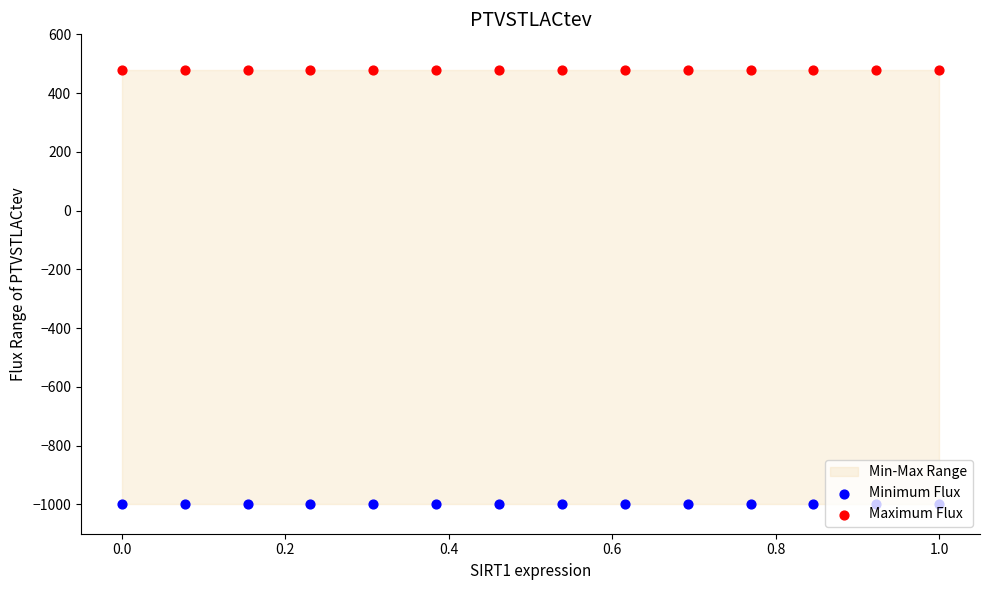

Which series has the largest total across all categories?

Maximum Flux